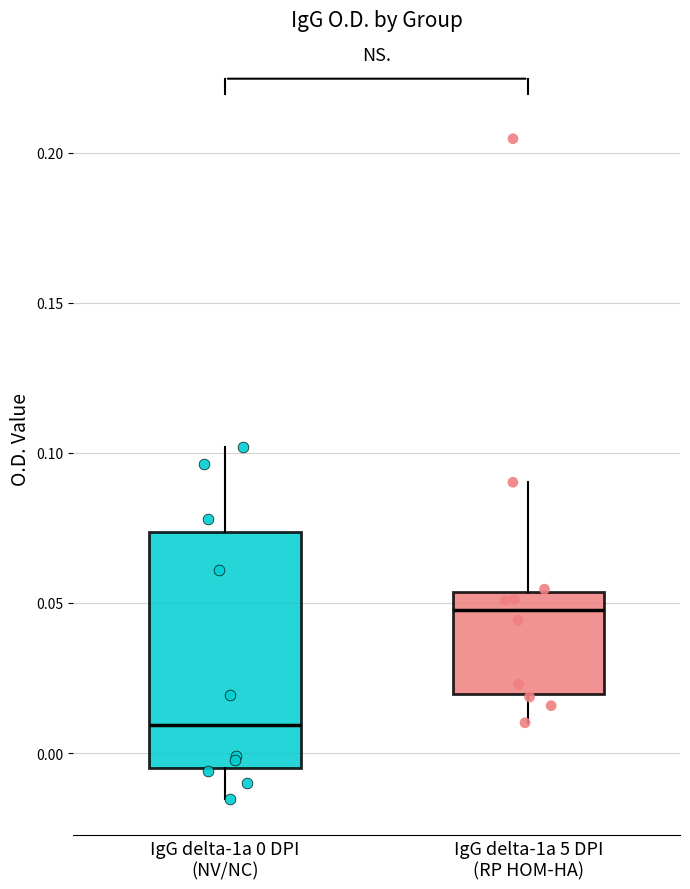

Reading left to right, read every box against the y-axis: the position of its median line, the range the box covers, and the ends of its whiskers. The values are not printed on the chart, so give them approximately, as read against the axis.

IgG delta-1a 0 DPI (NV/NC): median 0.010, box -0.005 to 0.075, whiskers -0.015 to 0.100
IgG delta-1a 5 DPI (RP HOM-HA): median 0.050, box 0.020 to 0.055, whiskers 0.010 to 0.090